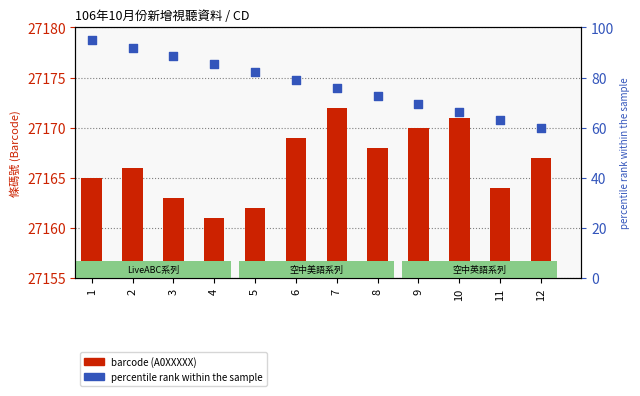

At how many categories does at least one series exceed 4403?

12